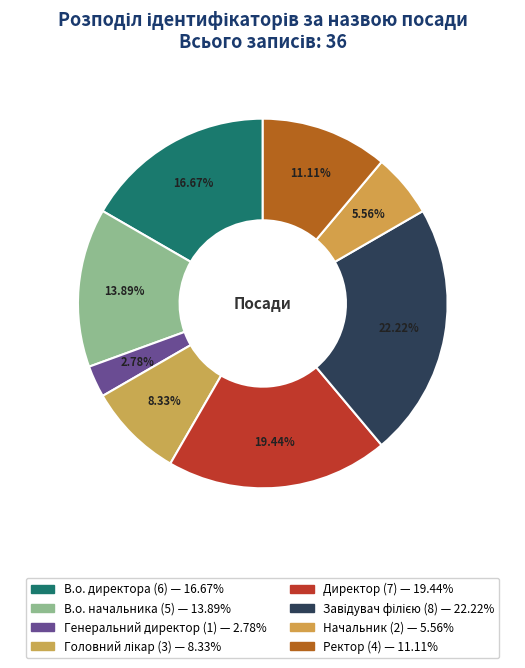

The Ректор slice represents 25% of the pie. True or false?

False